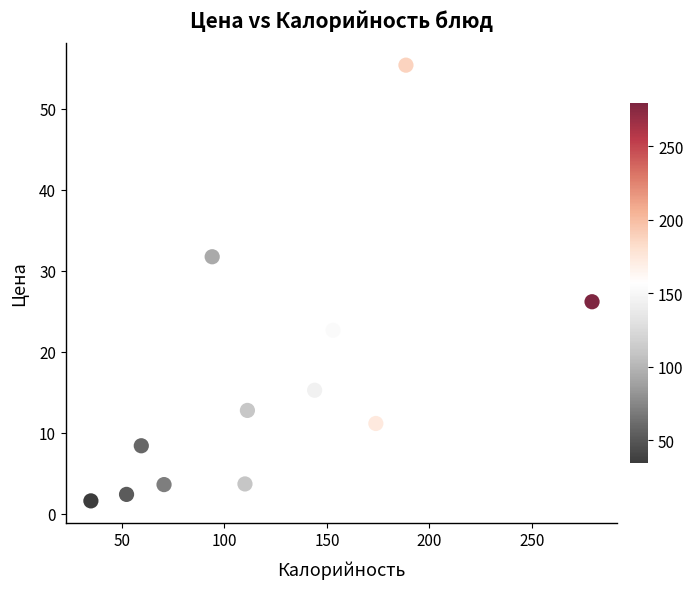

What Y value in the scatter plot is closest to 28?

26.2